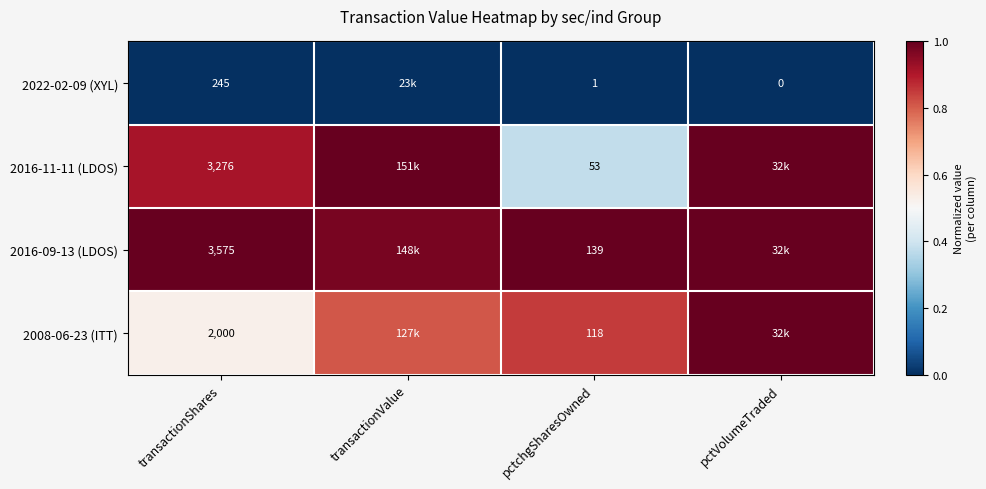

At which label does 2022-02-09 (XYL) reach its peak?

transactionShares